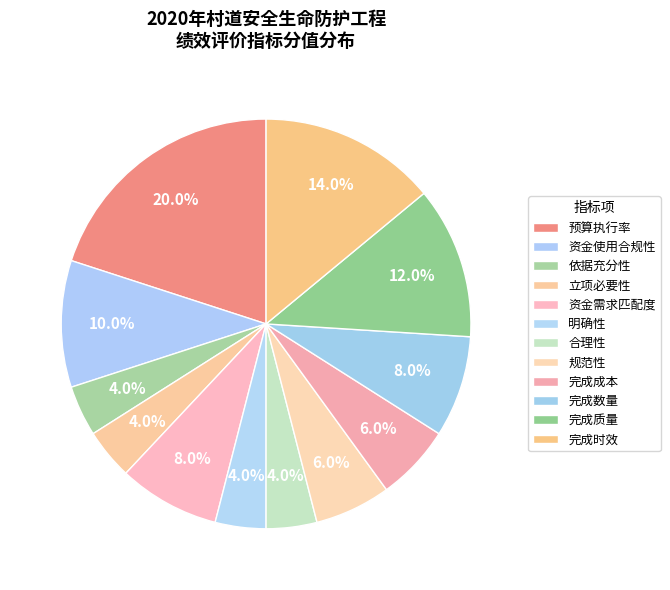

Count the number of slices in the pie.

12